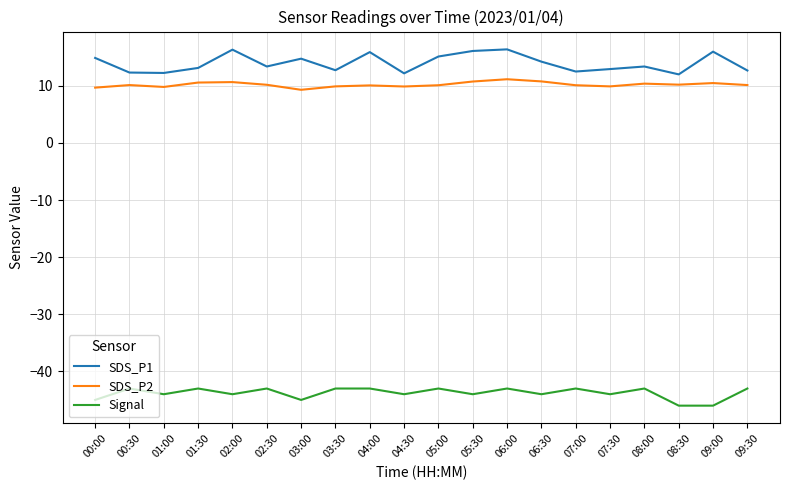

Does the chart have visible grid lines?

Yes